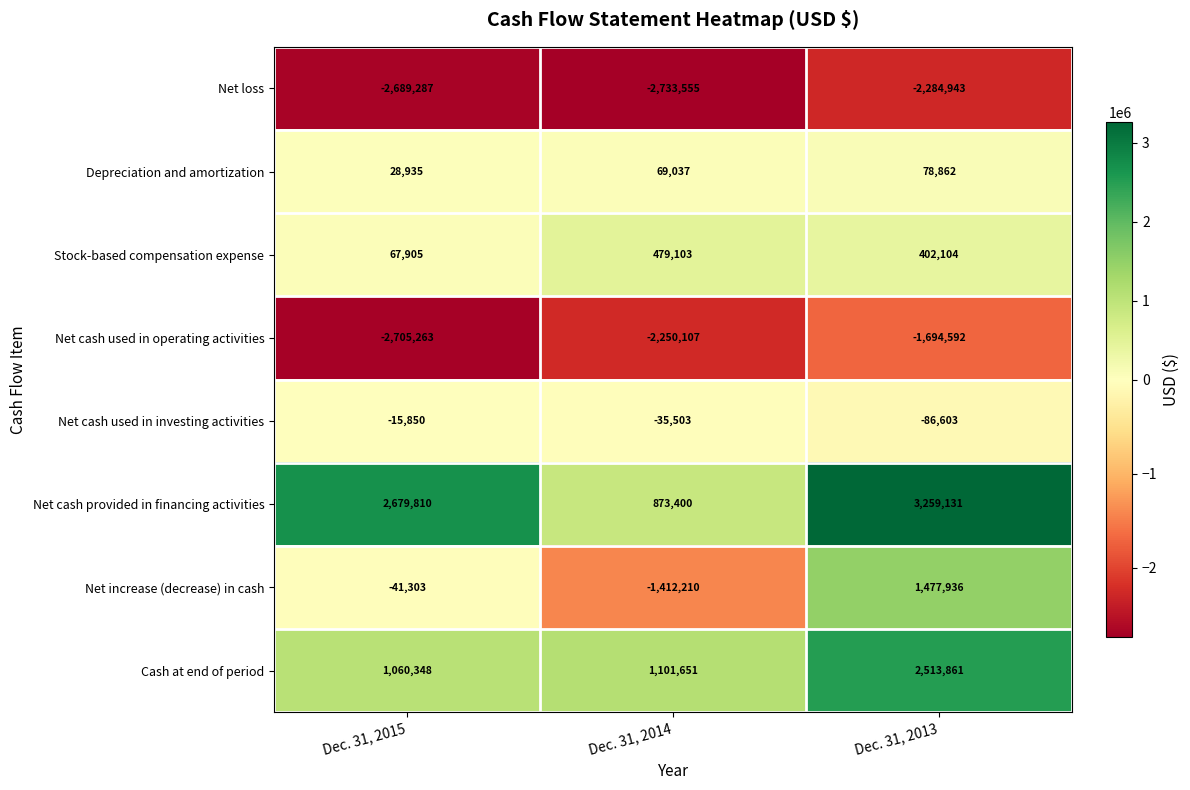

Is it true that Net cash used in operating activities equals -1694592 at Dec. 31, 2013?

True